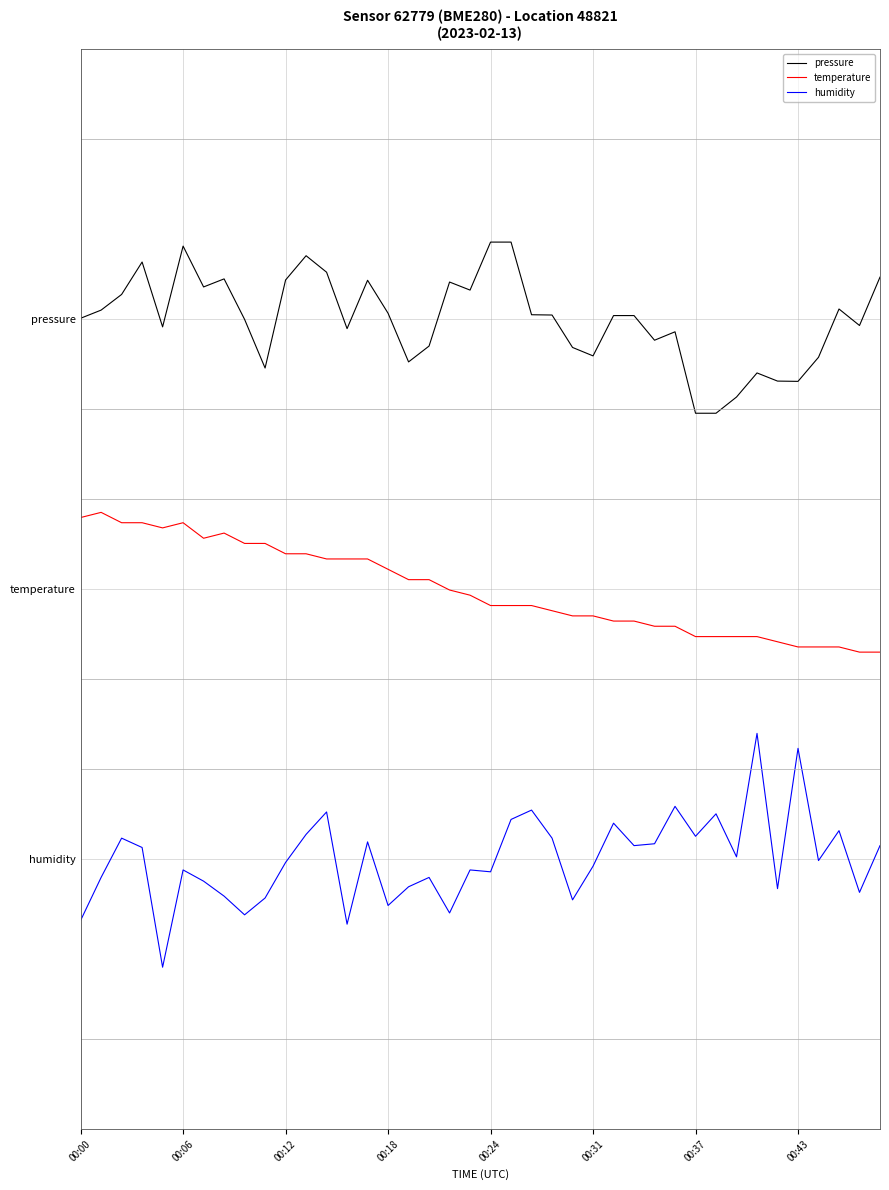

What are all the series names shown in the legend?

pressure, temperature, humidity